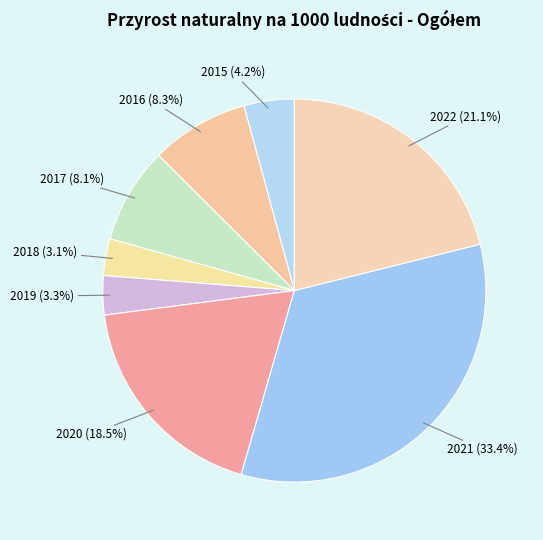

Count the number of slices in the pie.

8